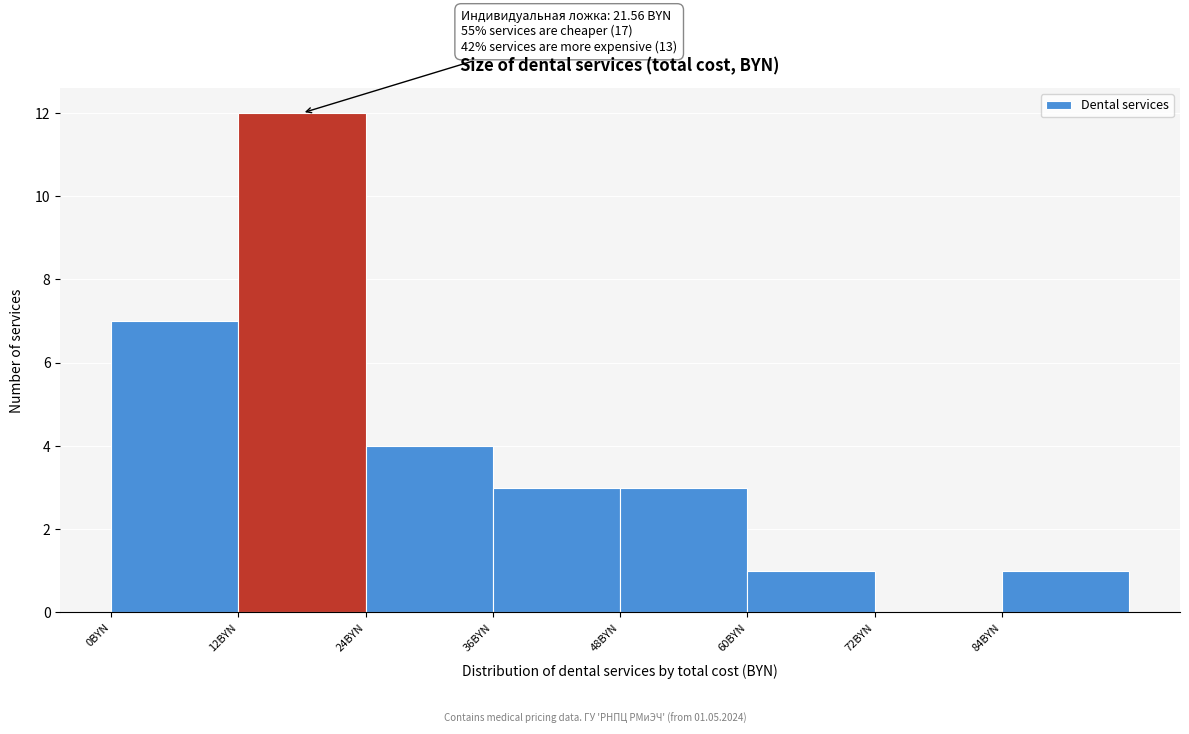

Which range on the x-axis has the tallest bar?

12 to 24